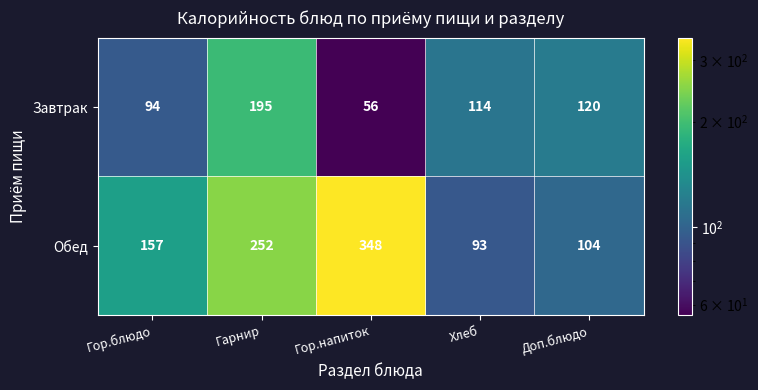

Which series has the largest total across all categories?

Обед